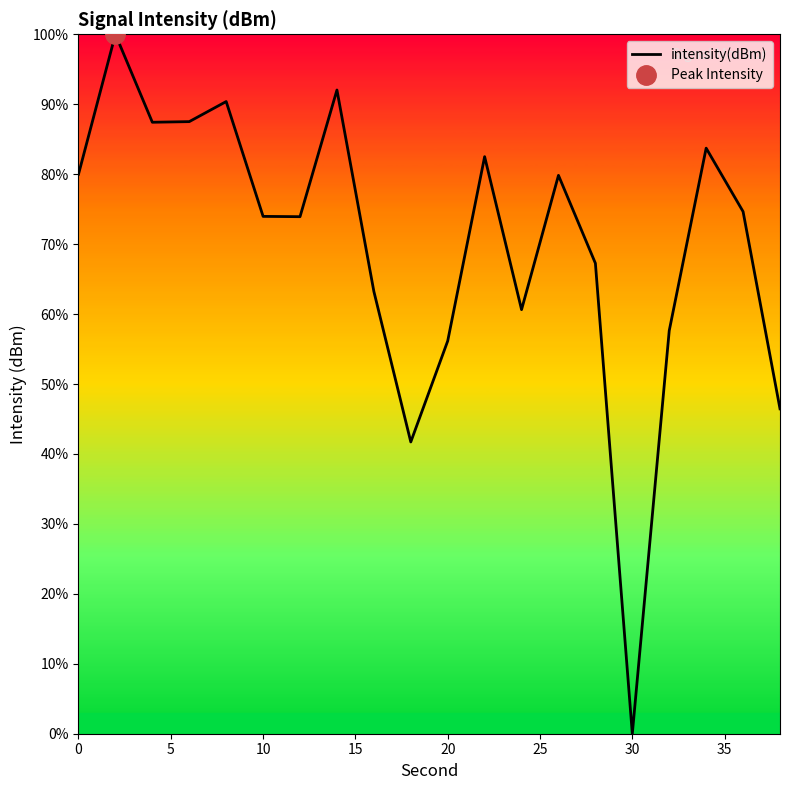

Reading right to left, extract all data points from this chart.

-133.8	-128.0	-126.2	-131.5	-143.3	-129.5	-127.0	-130.9	-126.4	-131.8	-134.8	-130.4	-124.5	-128.2	-128.2	-124.8	-125.4	-125.4	-122.8	-126.9